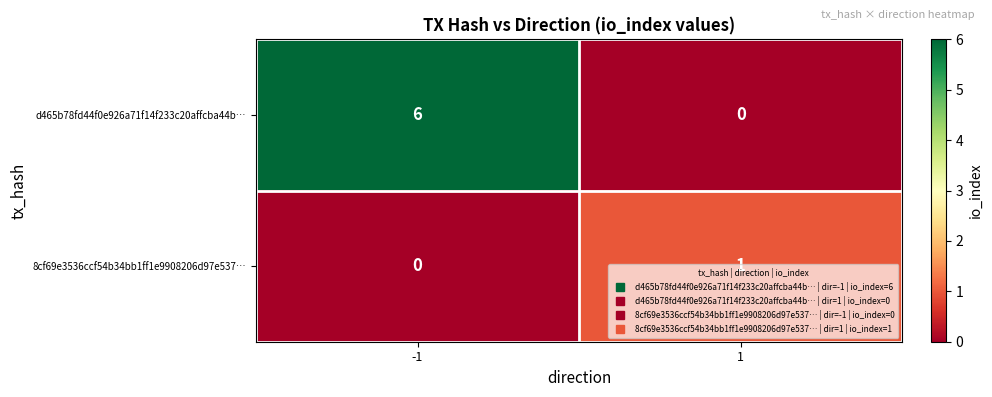

What is the total value across all series at -1?

6